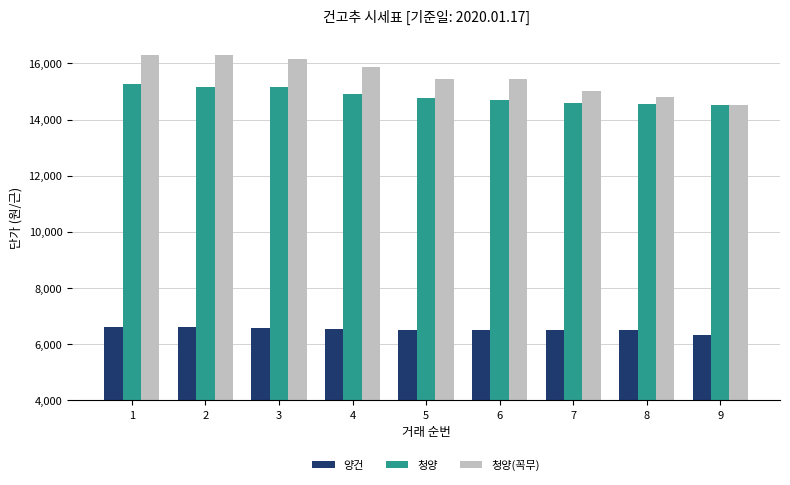

What is the difference between the highest and lowest values at 6?

8940